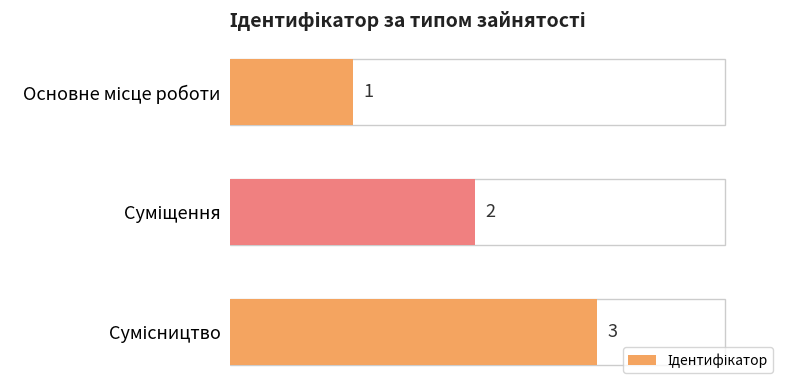

What is the sum of all values?

6